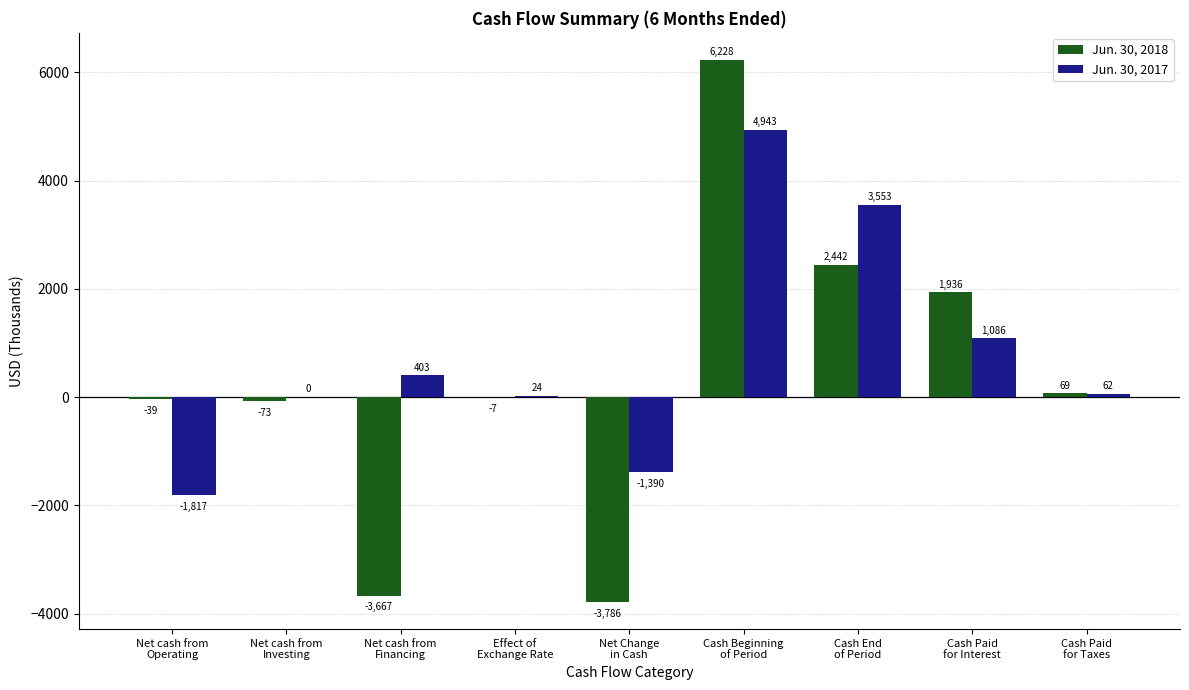

Where is Jun. 30, 2018 nearest to the value 1221?

Cash Paid
for Interest